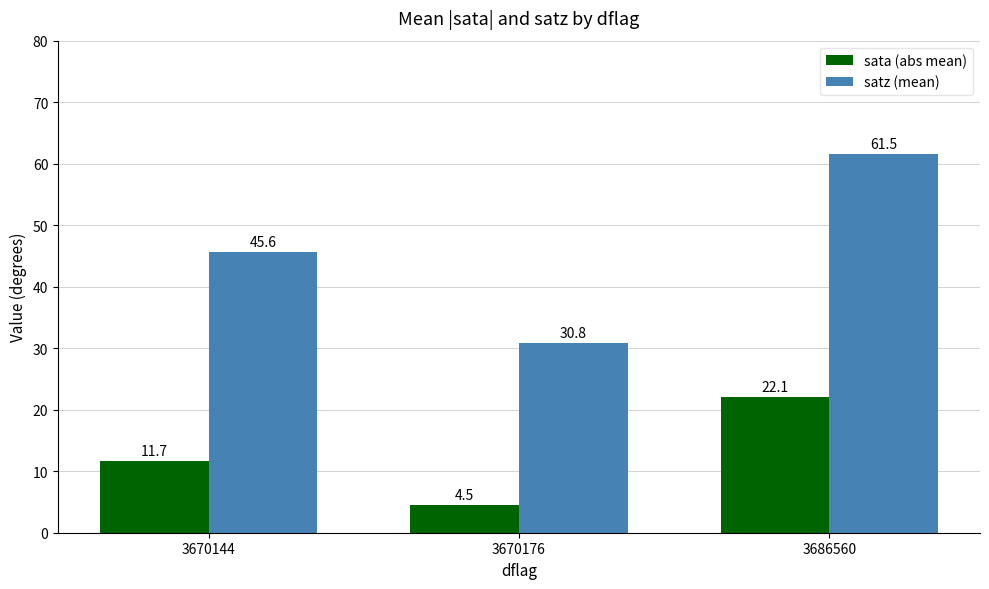

How many bars are there in each group?

2